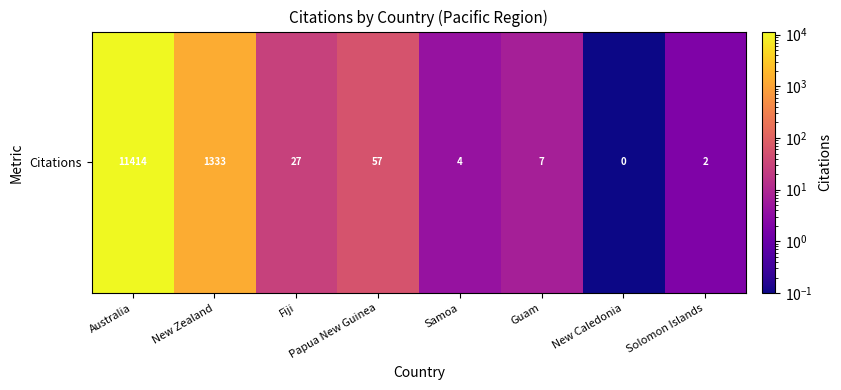

Where is the data nearest to the value 5707?

New Zealand